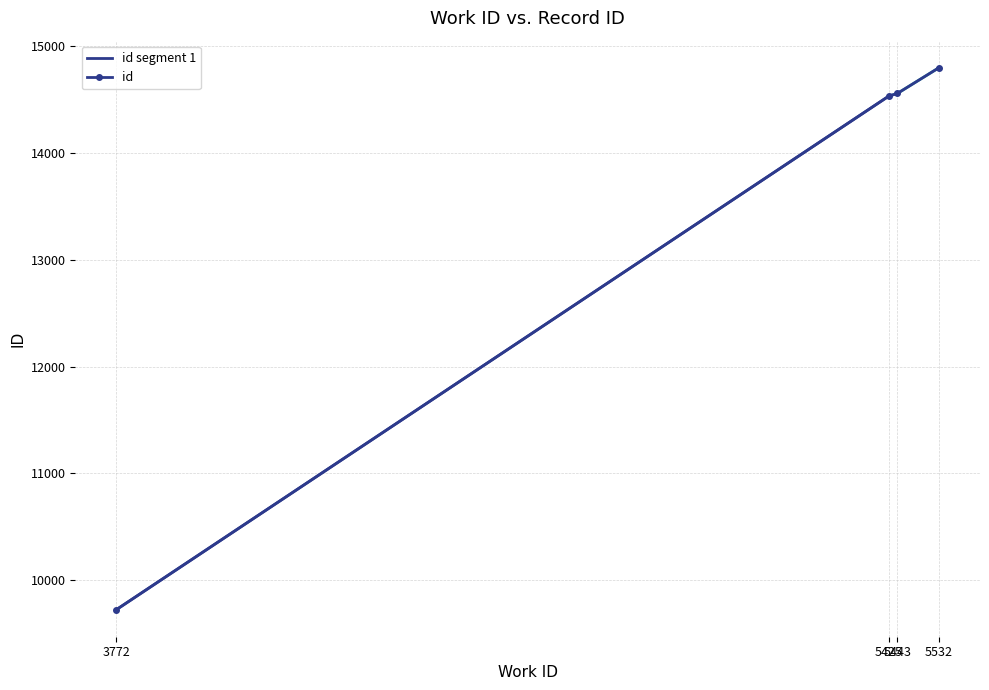

True or false: there are more than 1 points higher than both neighbors.

False